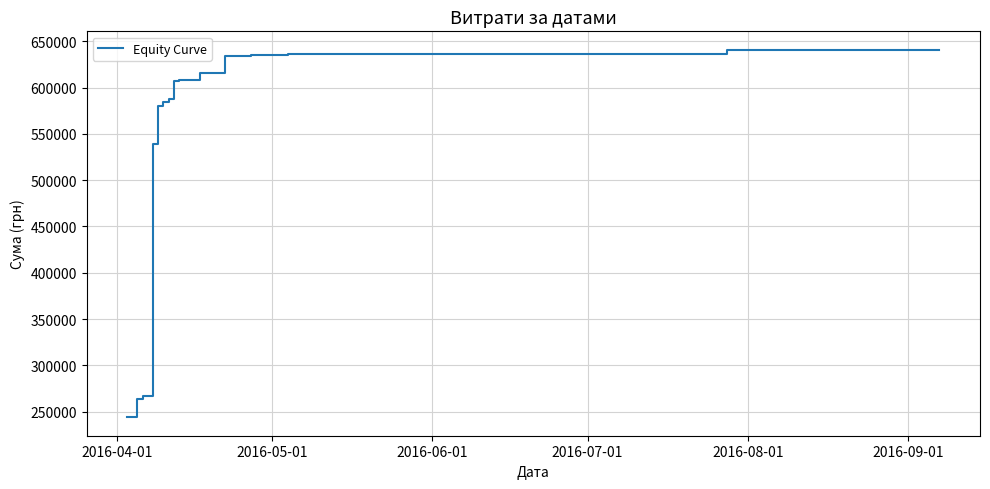

What is the minimum value shown in the chart?

243850.0